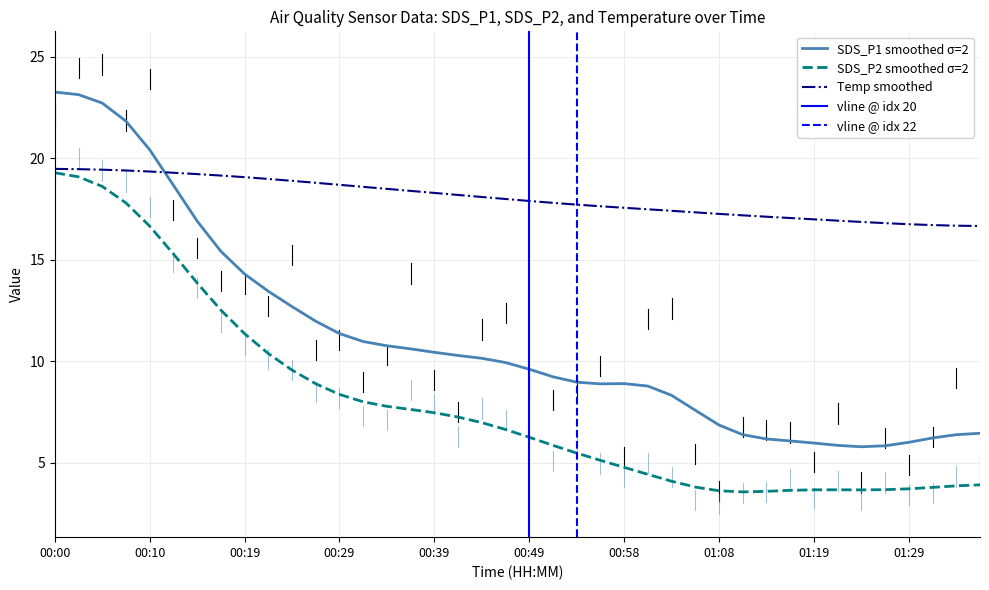

How many data points in SDS_P2 are above 6?

21